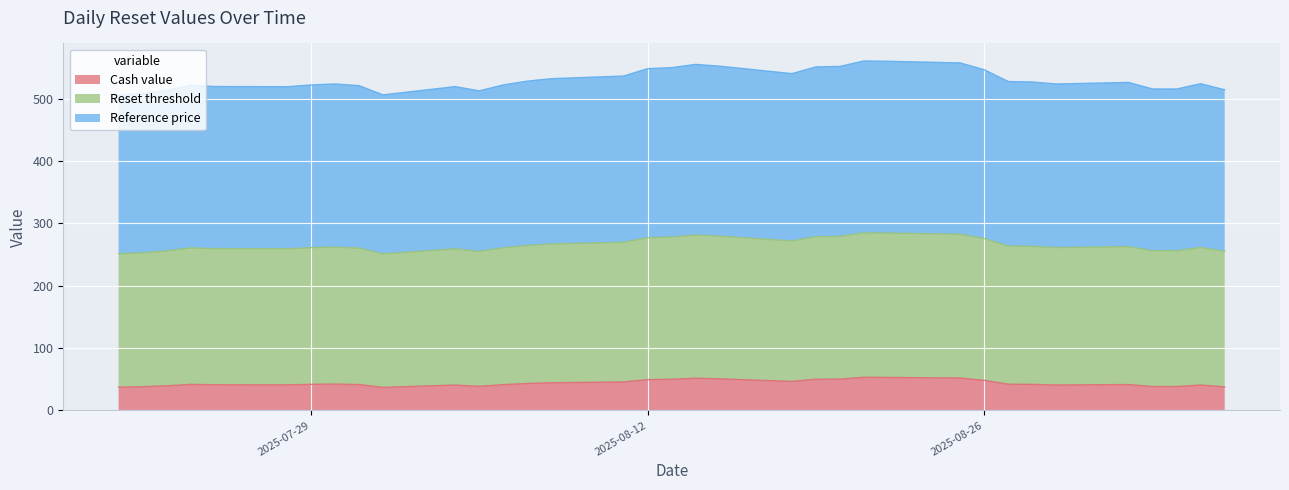

What is the lowest value of the Cash value series?

37.0